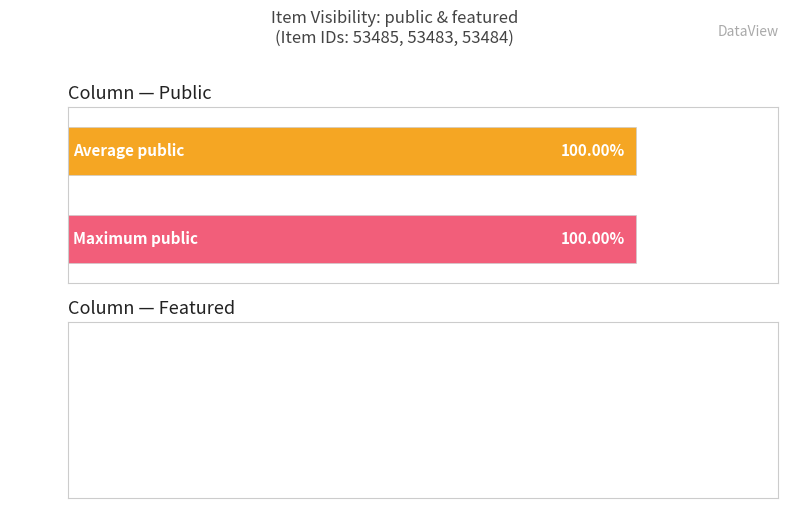

What is the highest value of the public series?

1